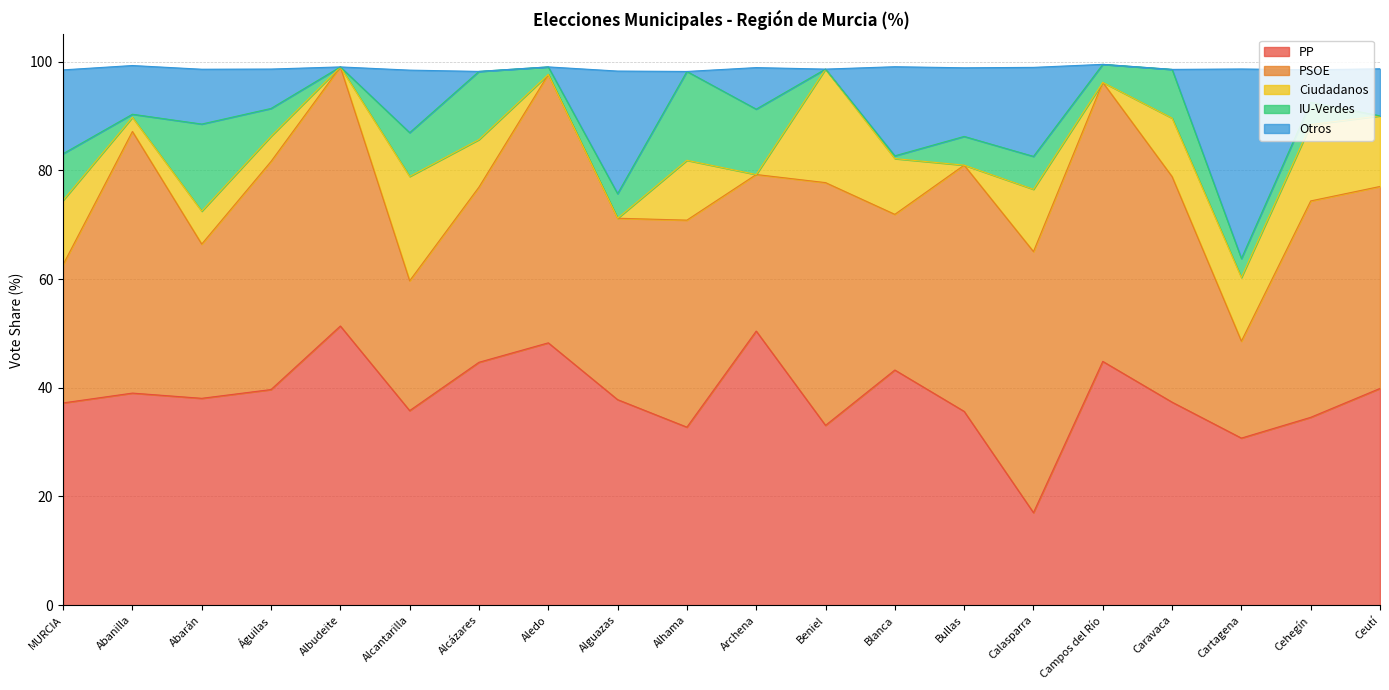

Does the chart display data point markers on the line(s)?

No